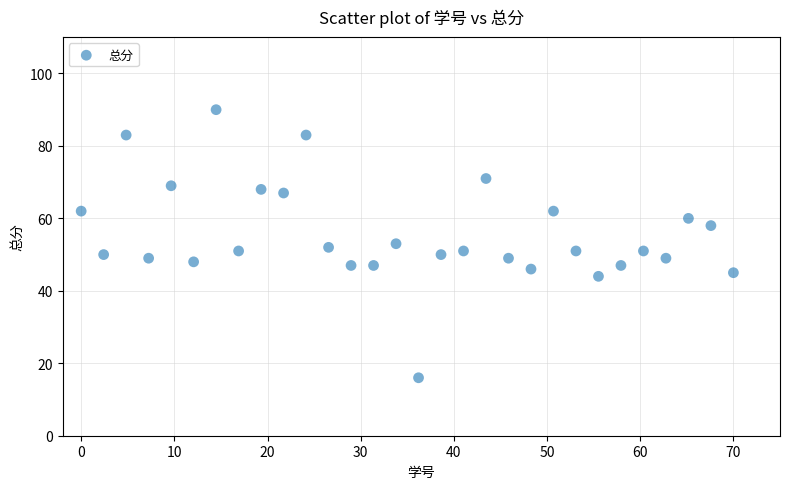

What is the range of Y values (max minus min)?

74